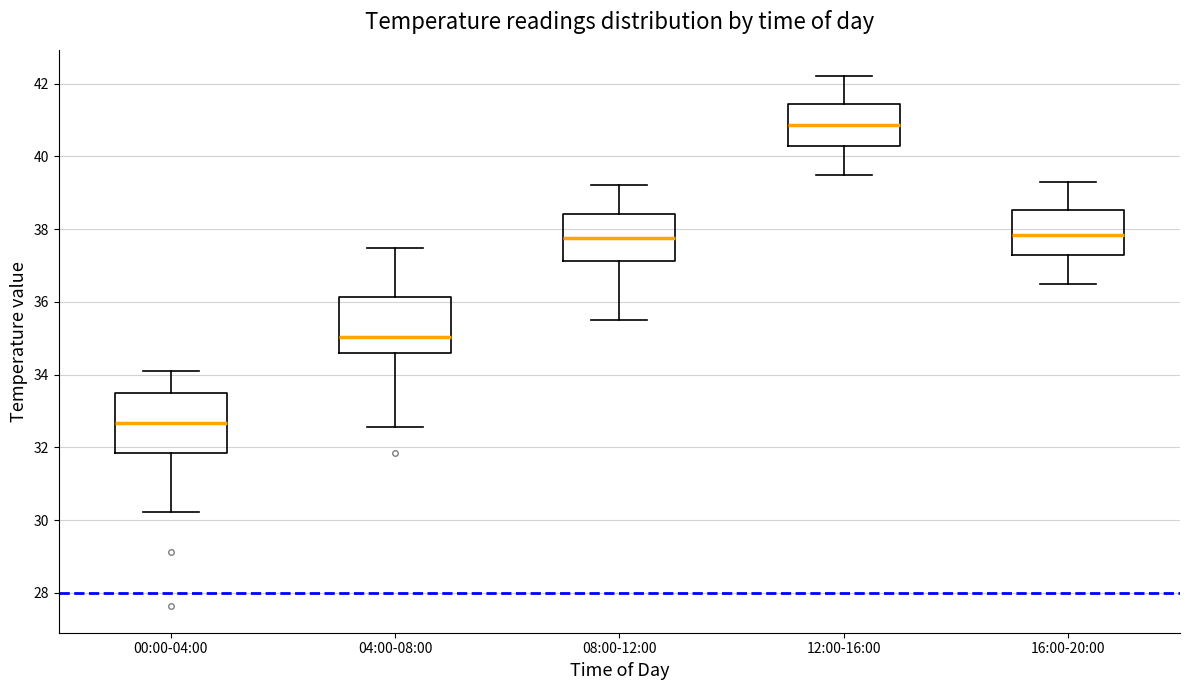

Where does the lower whisker of the box for 08:00-12:00 end on the y-axis? The values are not printed on the chart, so give them approximately, as read against the axis.

35.6